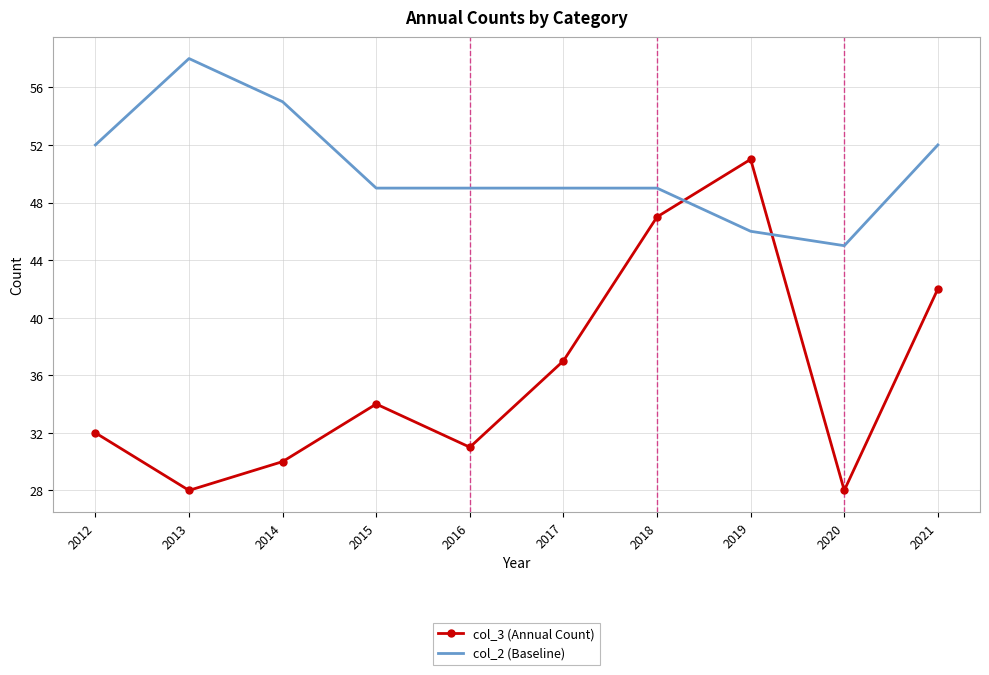

What is the difference between the maximum and minimum values in the col_2 (Baseline) series?

13